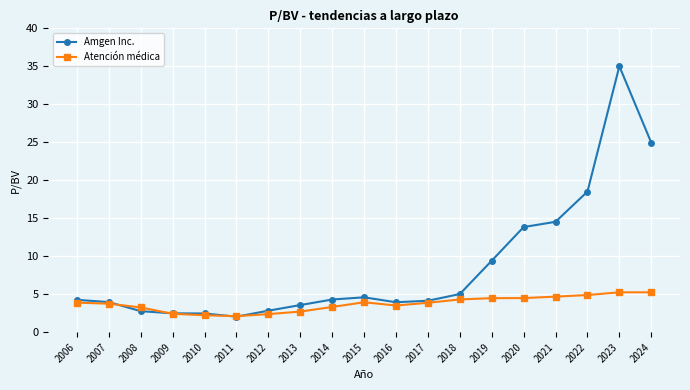

Which series changed the most between 2011 and 2023?

Amgen Inc.